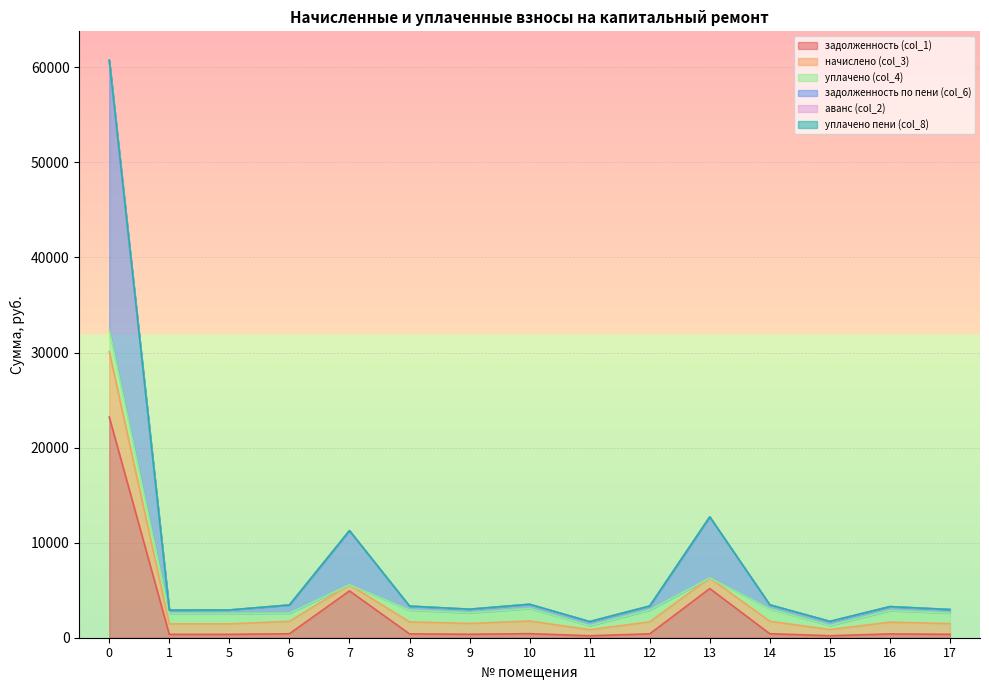

What is the difference between the maximum and minimum values in the задолженность по пени (col_6) series?

59042.7